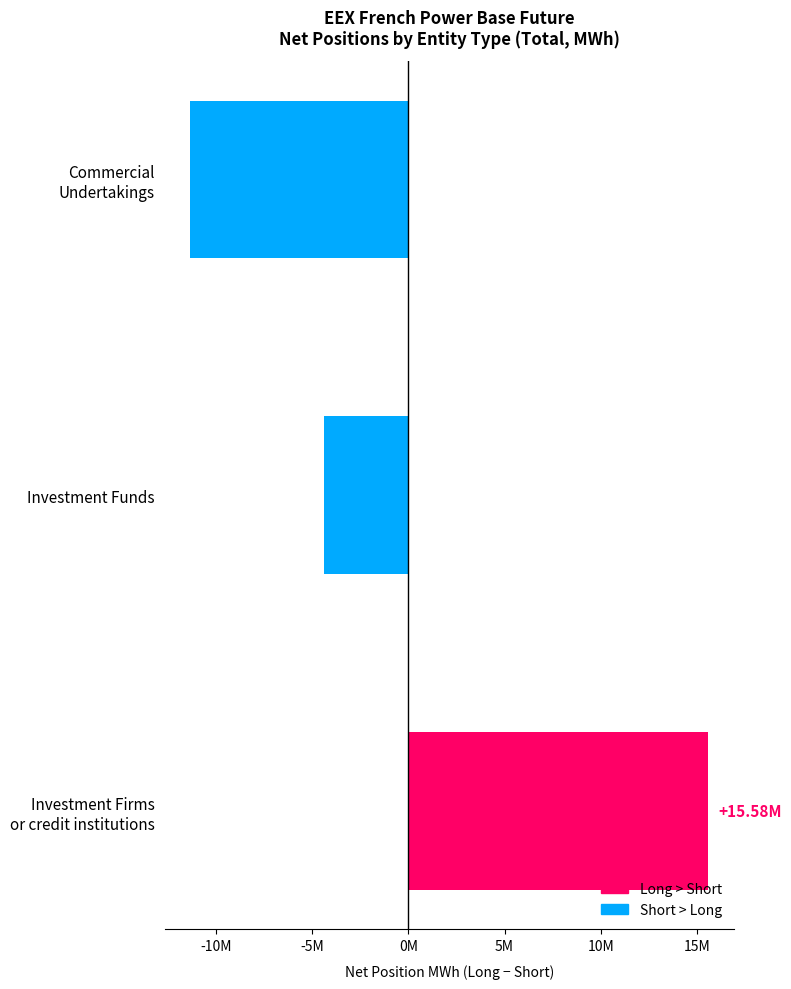

Rank the categories by value from lowest to highest.

Commercial
Undertakings, Investment Funds, Investment Firms
or credit institutions